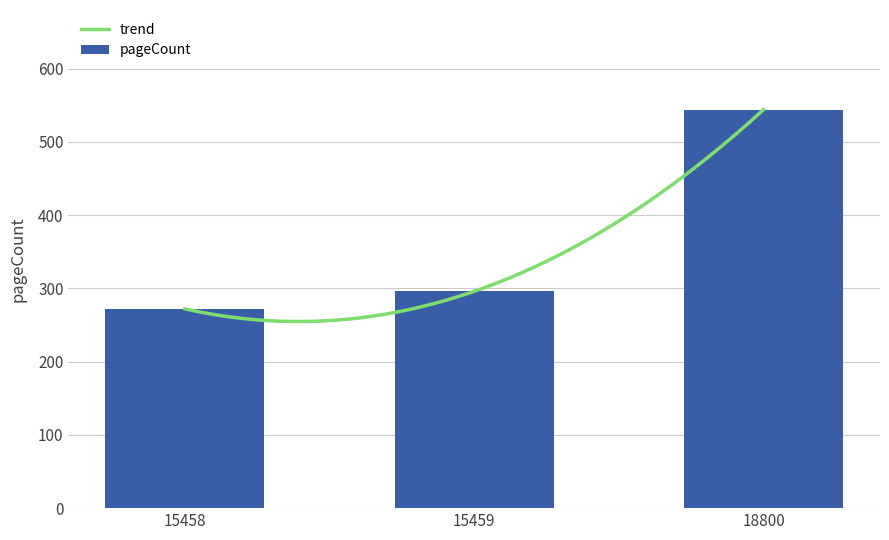

Are the bars grouped side by side (vs. stacked)?

No